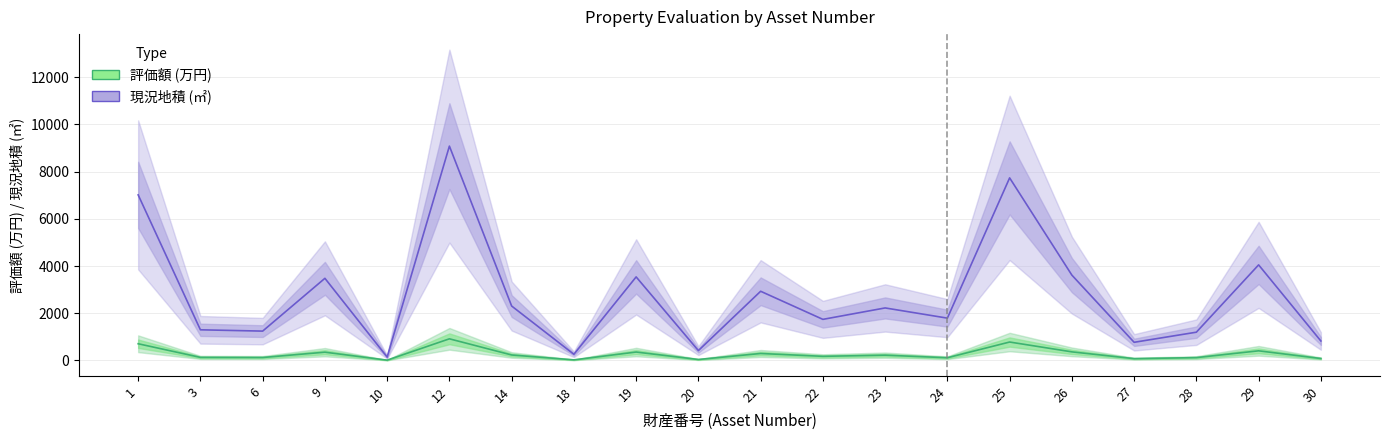

List the series in order of their overall mean, highest first.

現況地積 (㎡) [Forecast], 評価額 (万円) [Estimate]